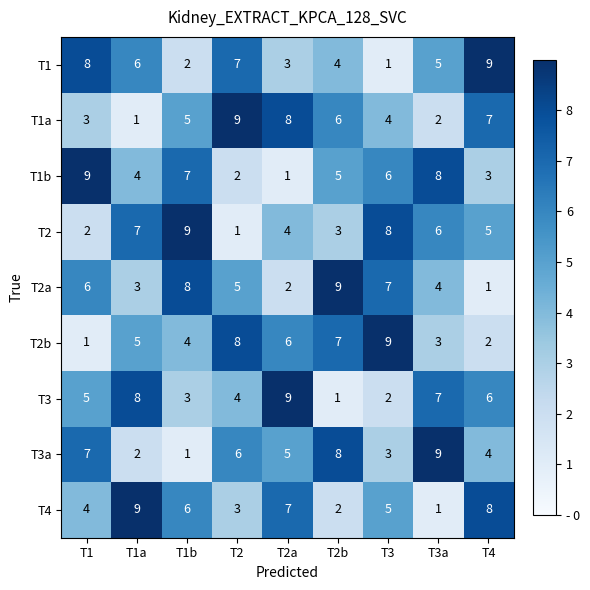

At which label is T2b closest to 5?

T1a